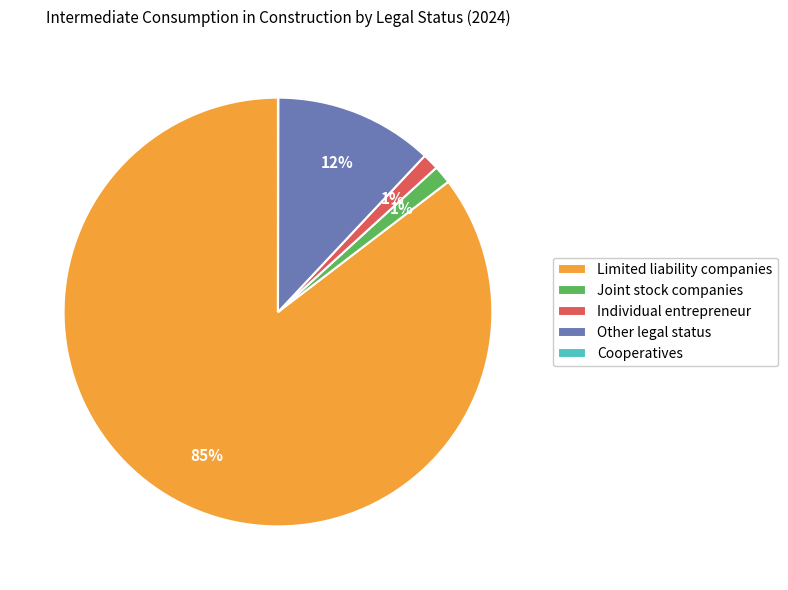

Combined, do Limited liability companies and Joint stock companies account for over 50%?

Yes